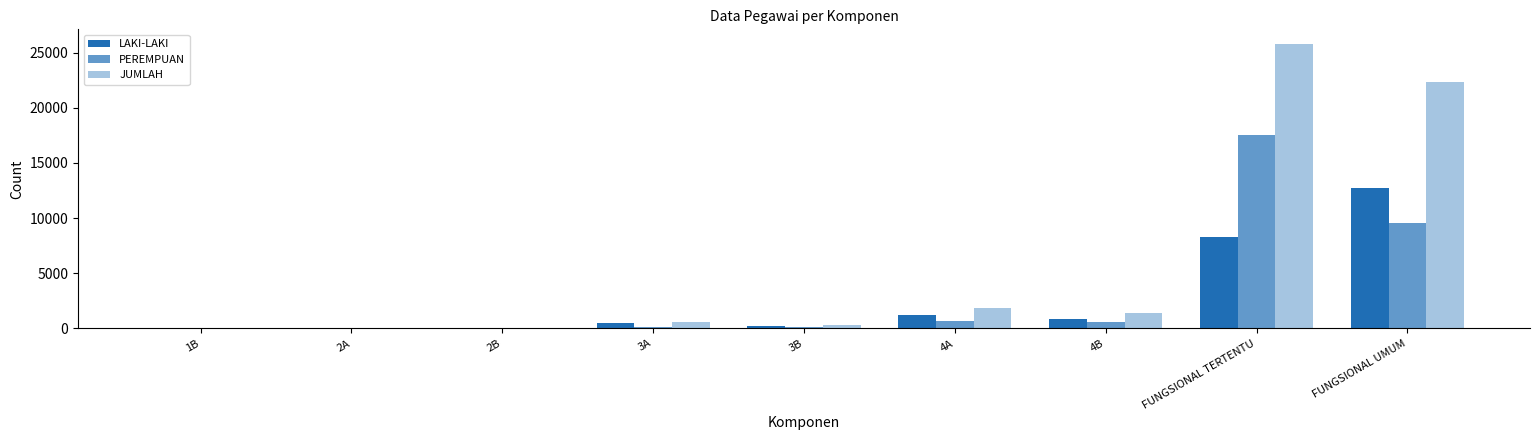

At which label is JUMLAH closest to 12911?

FUNGSIONAL UMUM